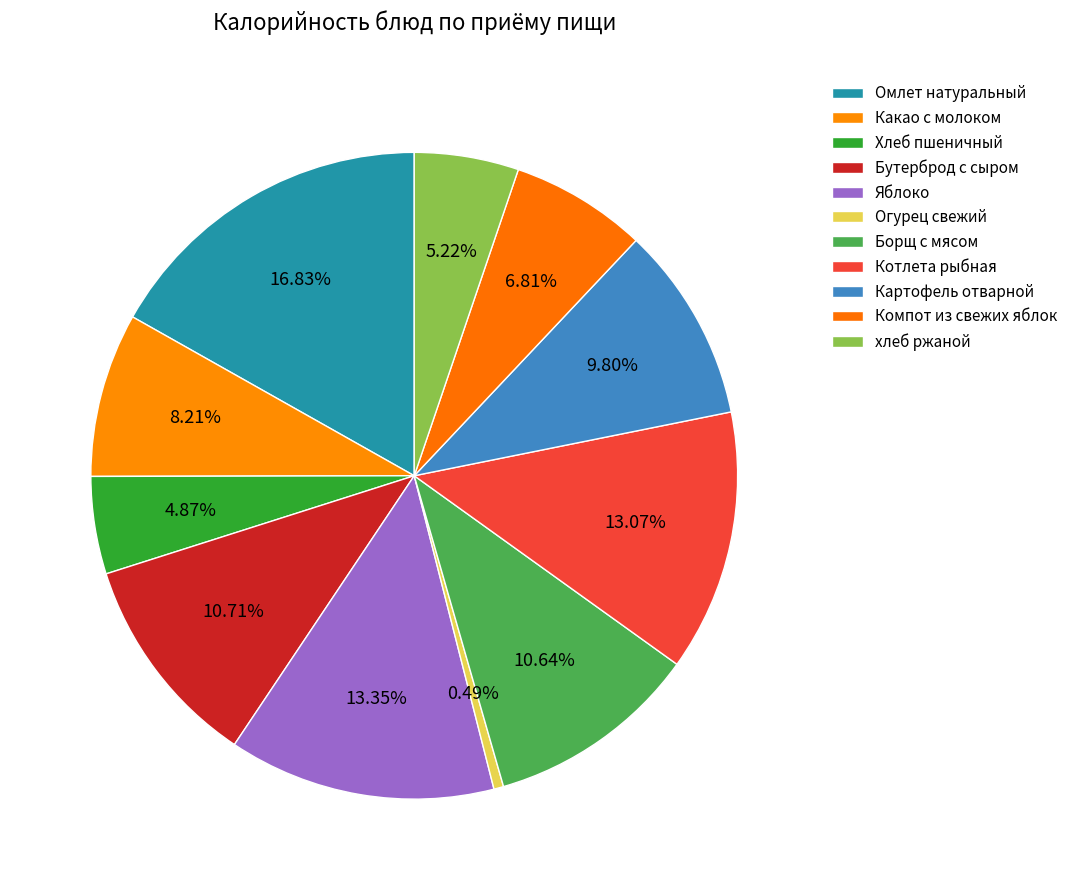

How many slices are in this pie chart?

11